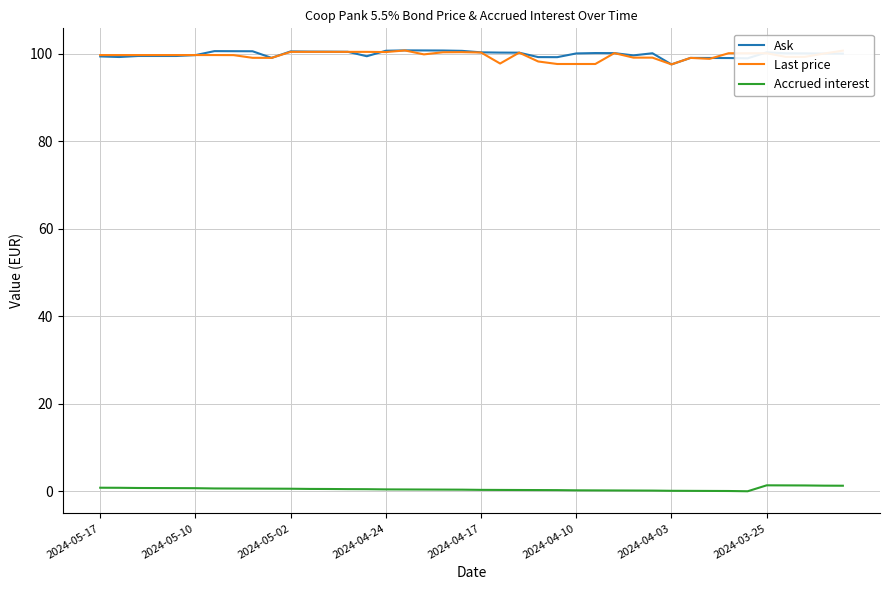

True or false: Last price and Accrued interest intersect in this chart.

False